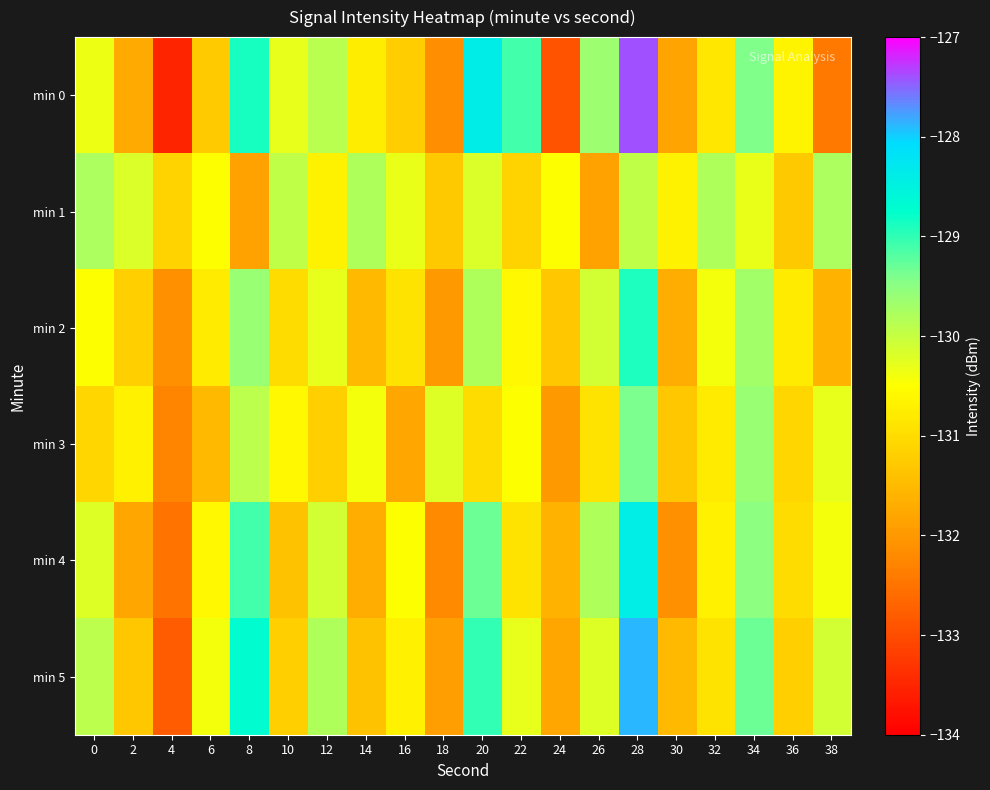

Which series has the largest range (max minus min)?

min 0